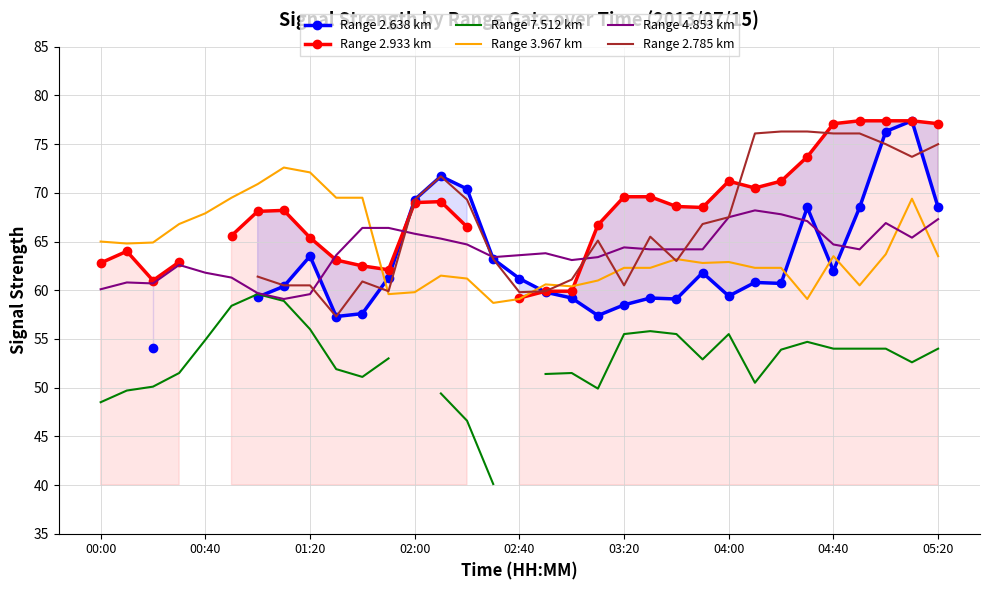

What is the highest value of the Range 4.853 km series?

68.2